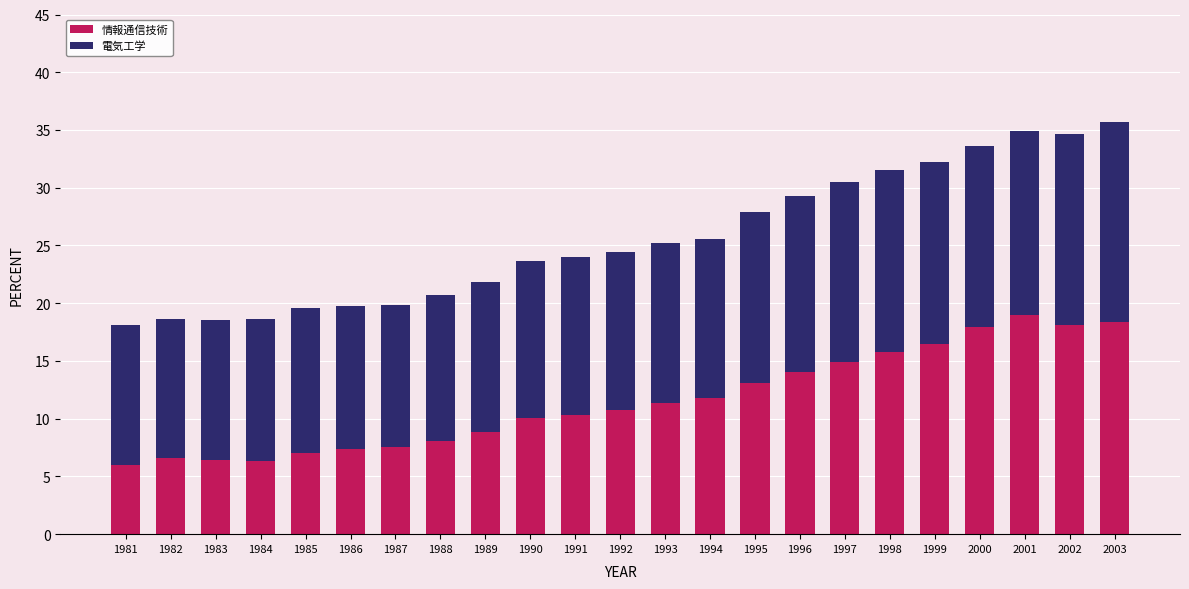

What is the sum of all 情報通信技術 values?

266.1